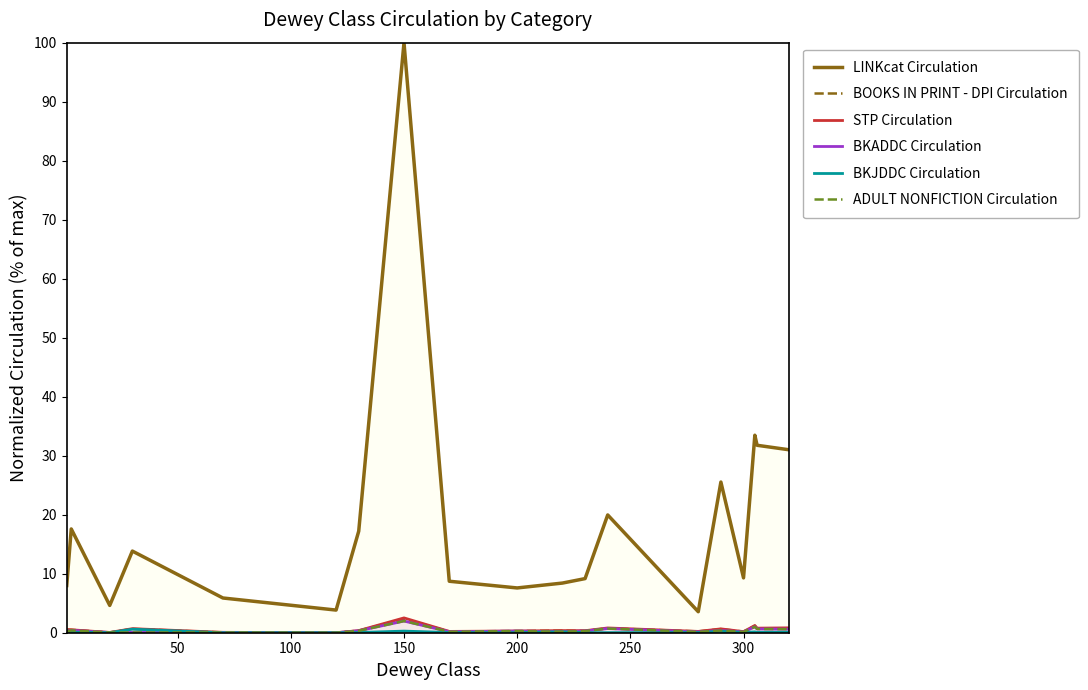

True or false: BOOKS IN PRINT - DPI Circulation and ADULT NONFICTION Circulation cross at least once.

False